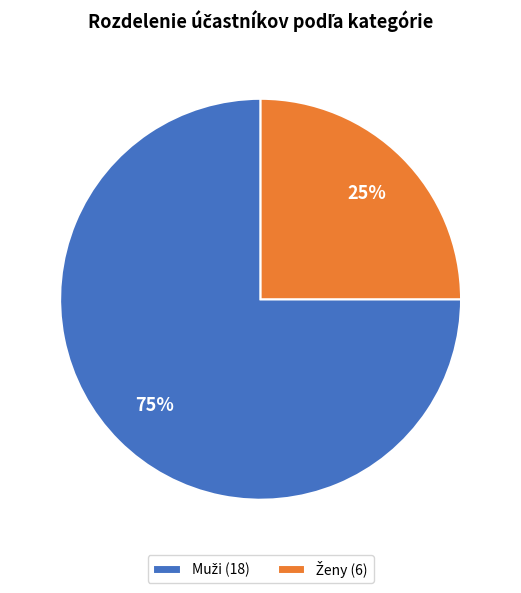

Does any single category account for the majority?

Yes